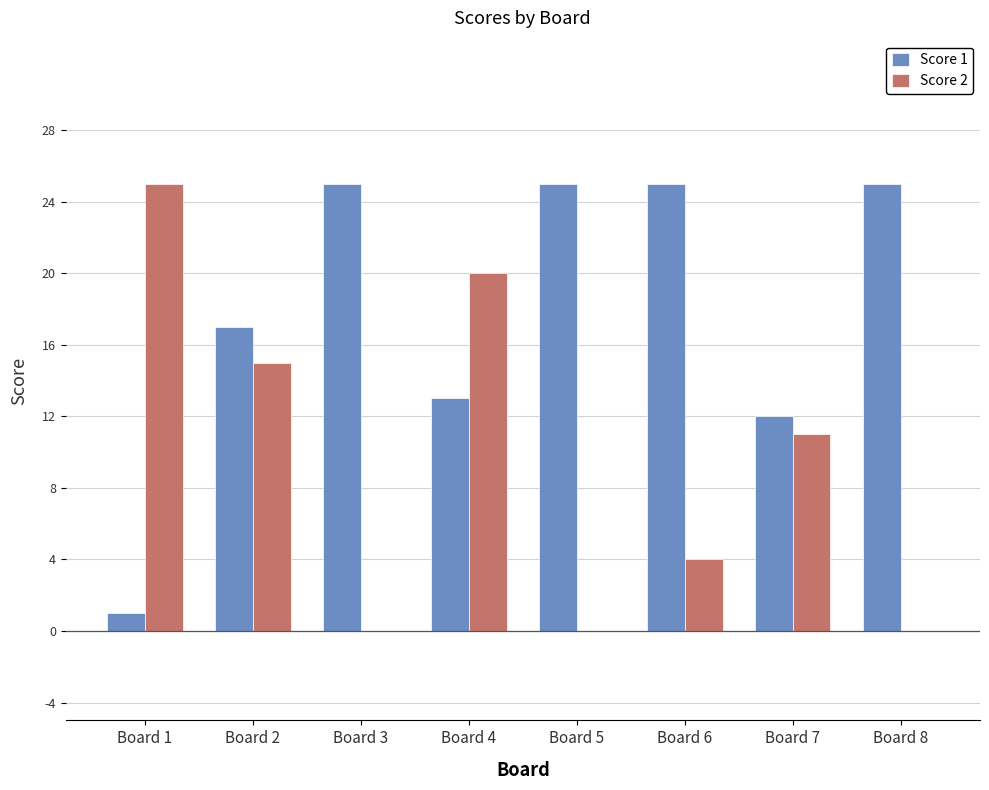

Reading left to right, transcribe all the data shown in this chart.

Score 1: Board 1=1	Board 2=17	Board 3=25	Board 4=13	Board 5=25	Board 6=25	Board 7=12	Board 8=25
Score 2: Board 1=25	Board 2=15	Board 3=0	Board 4=20	Board 5=0	Board 6=4	Board 7=11	Board 8=0